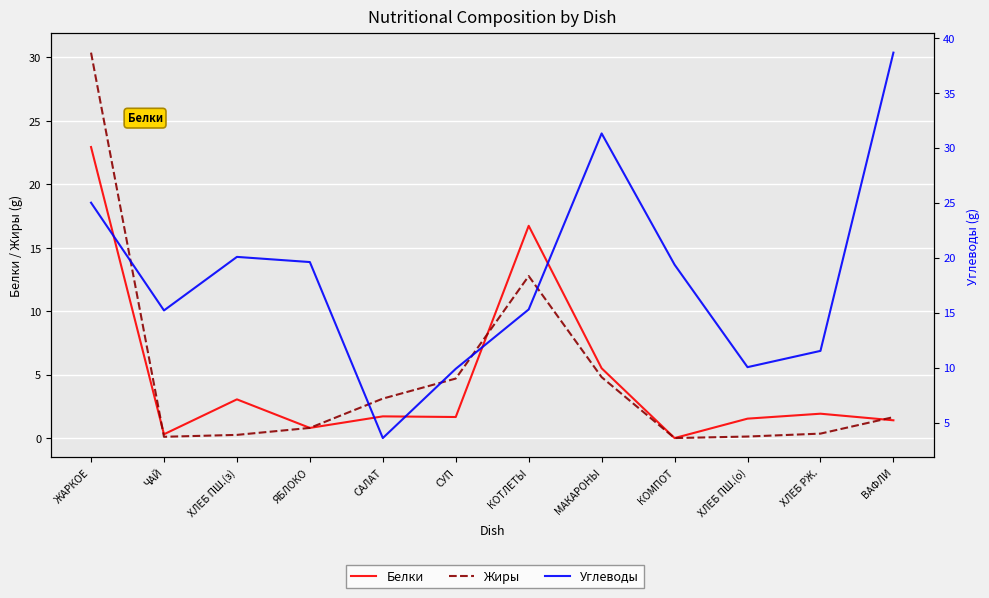

What is the greatest value displayed?

38.6